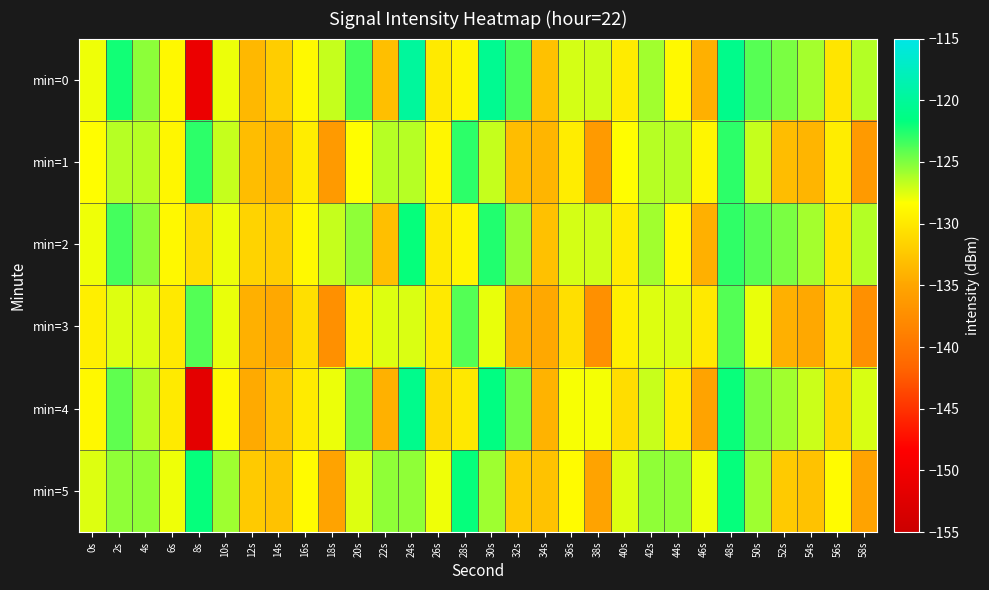

How many distinct data groups are displayed?

6